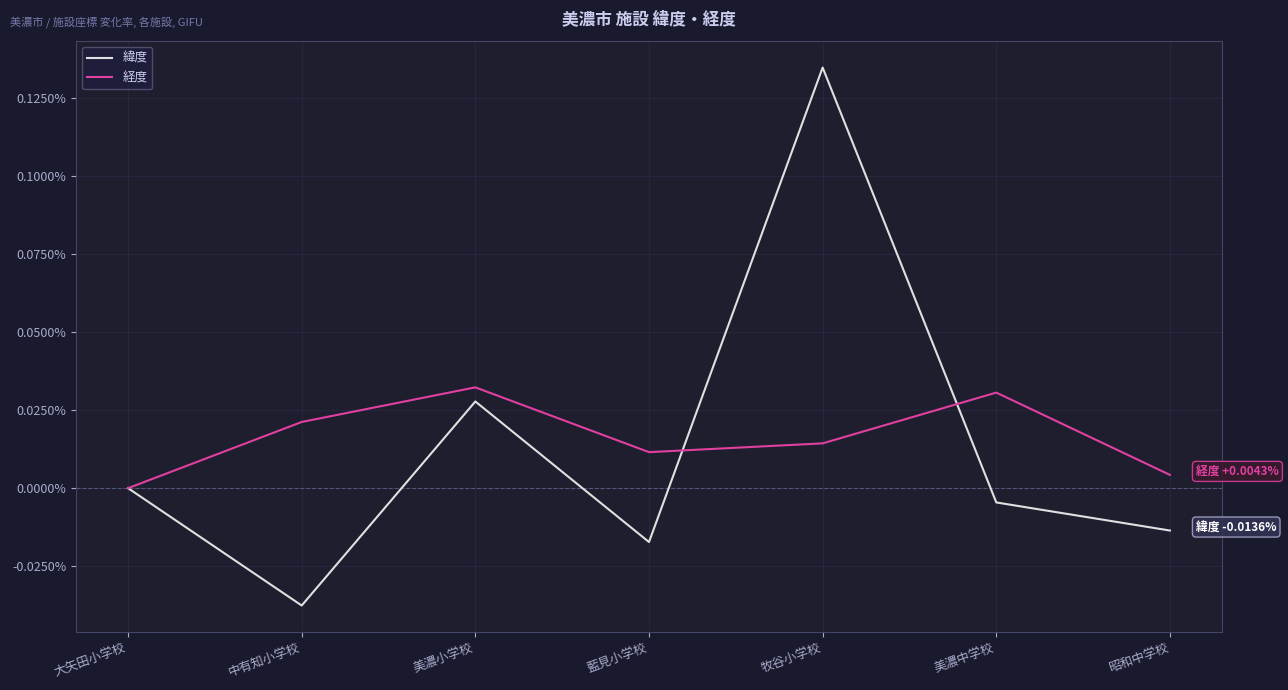

List the series in order of their peak value, lowest first.

経度, 緯度